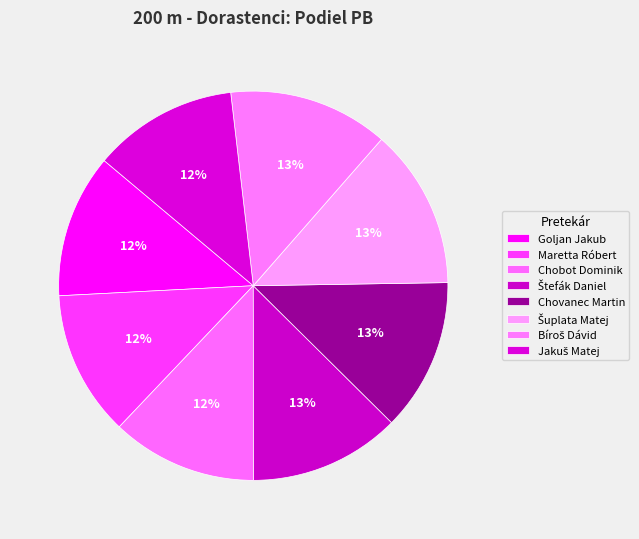

The Goljan Jakub slice represents 12% of the pie. True or false?

True